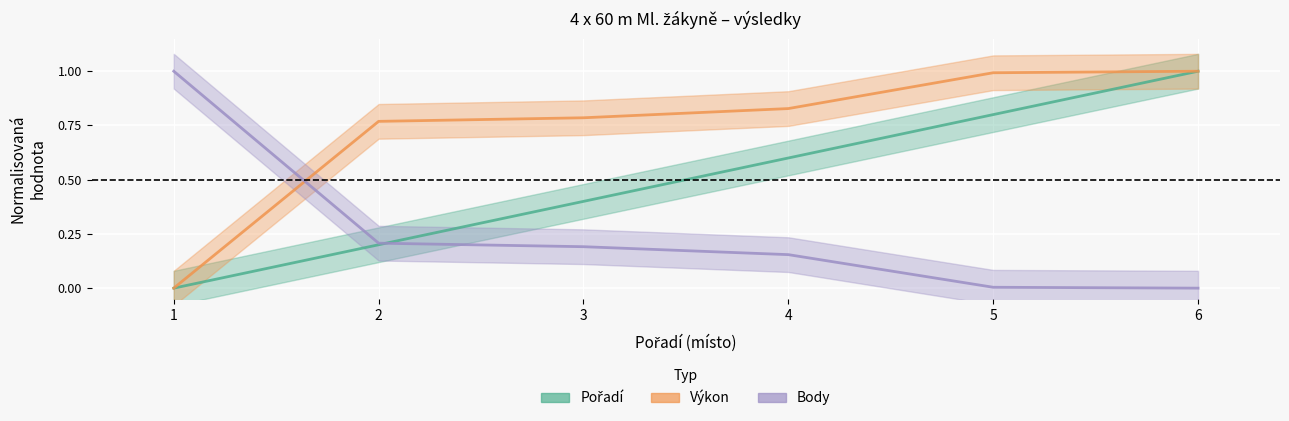

After their last crossing, which series has the higher values: Pořadí or Body?

Pořadí